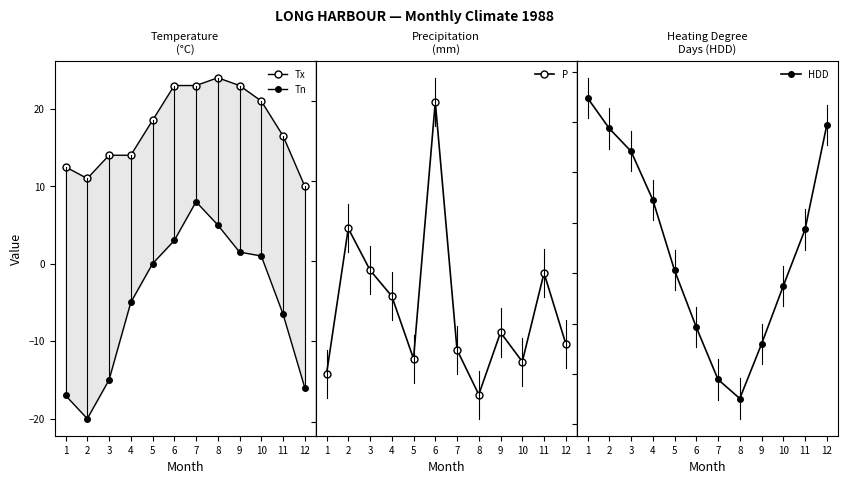

What is the sum of all Tn values?

-61.0